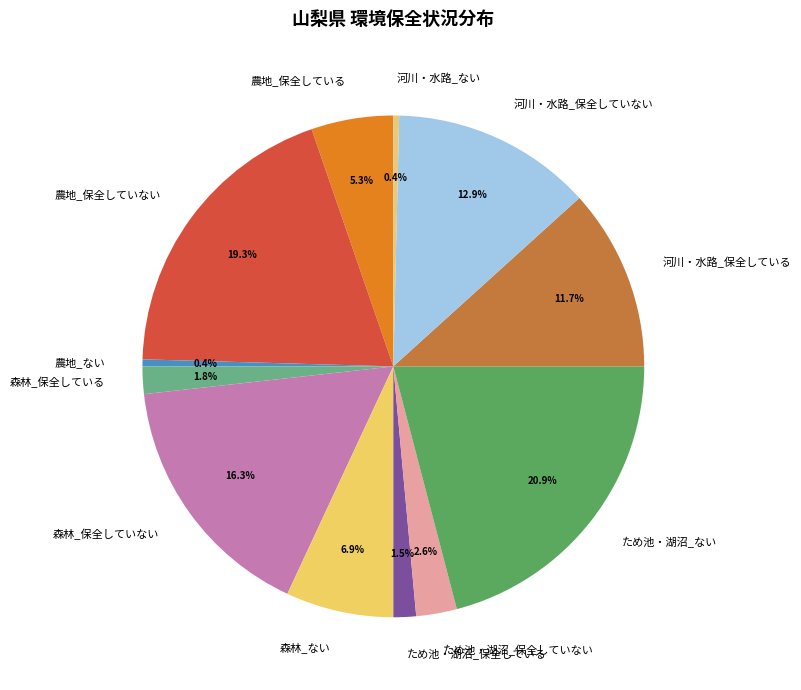

Is the sum of 農地_保全している and 森林_ない greater than half?

No